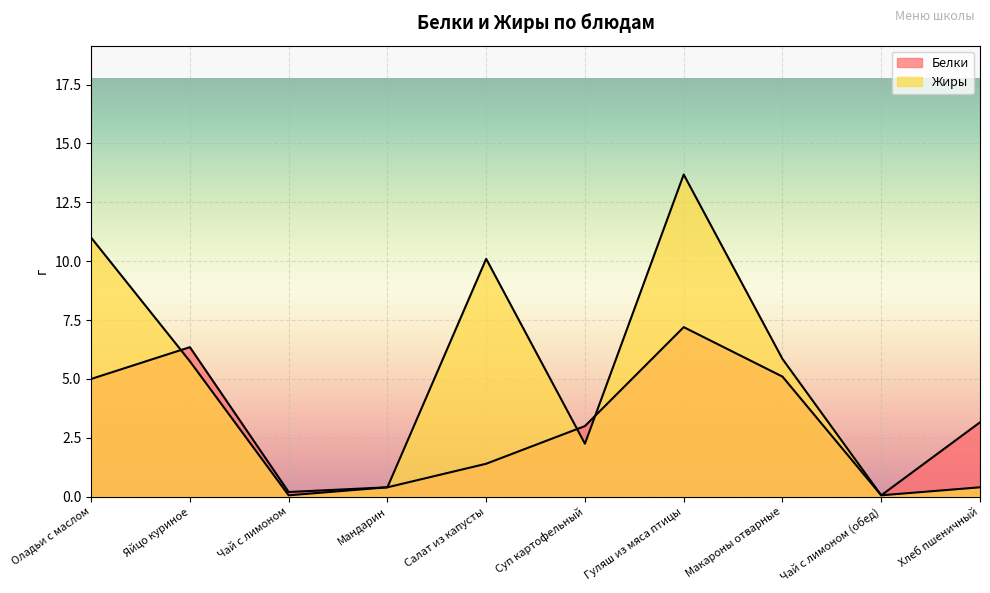

How many data points in Жиры are less than 5?

5